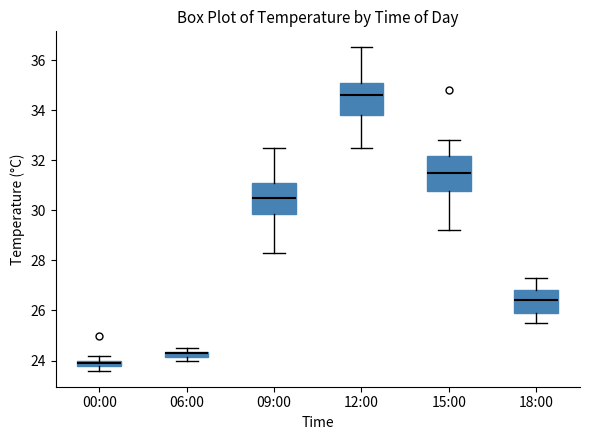

Where is the upper edge of the box for 06:00 on the y-axis? The values are not printed on the chart, so give them approximately, as read against the axis.

24.4